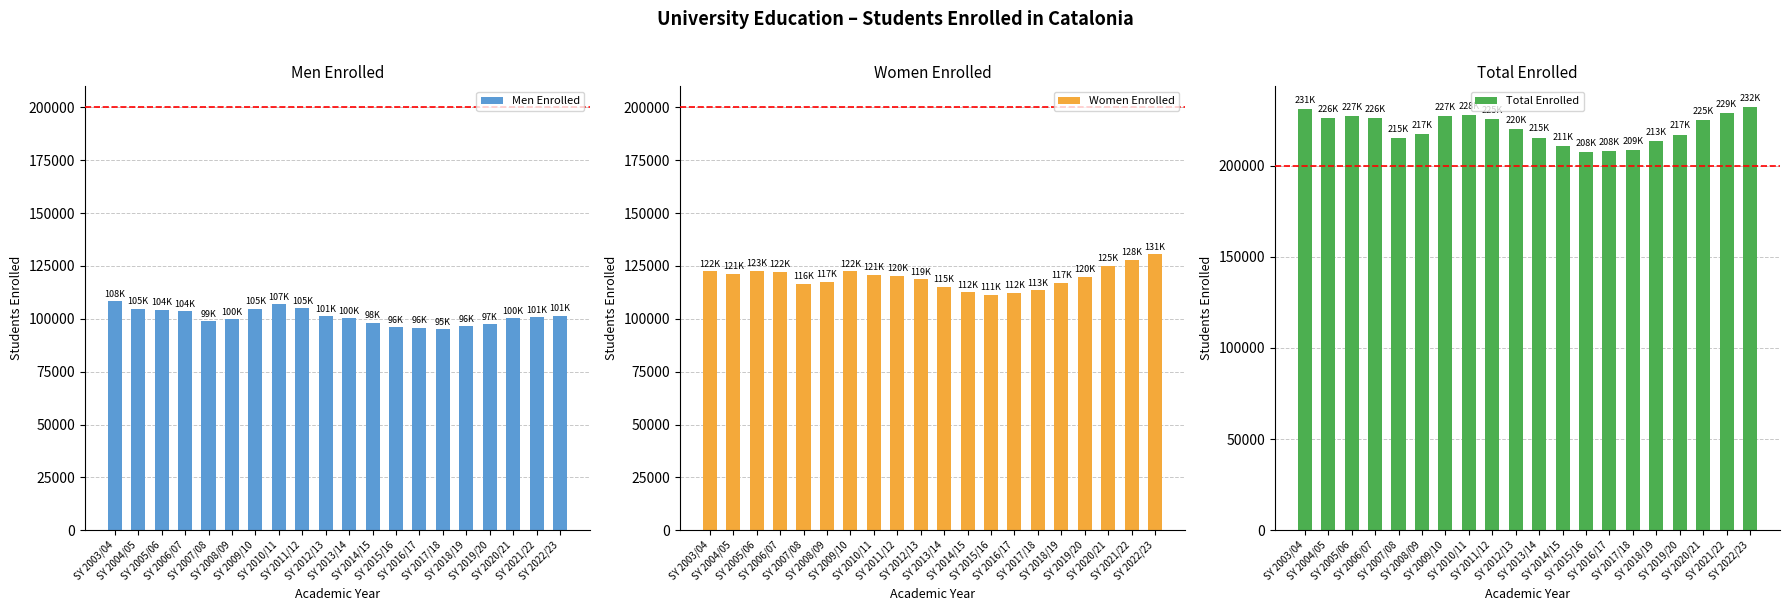

What is the highest value of the Women Enrolled series?

130517